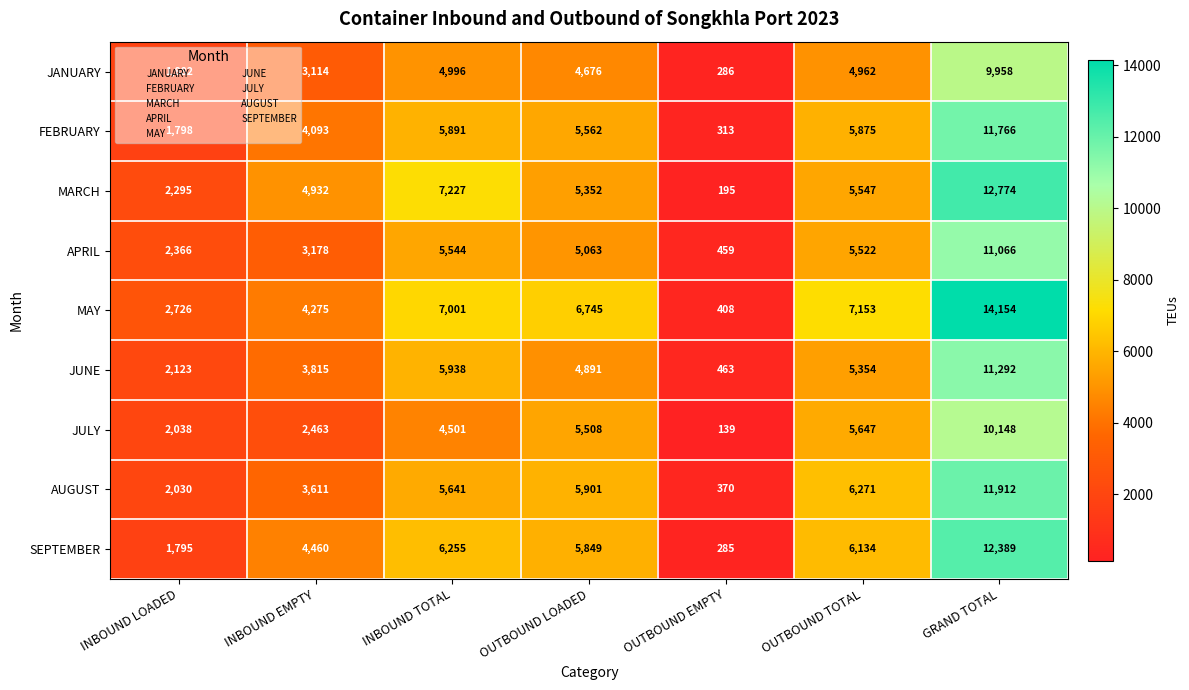

Is it true that JULY equals 184 at OUTBOUND EMPTY?

False